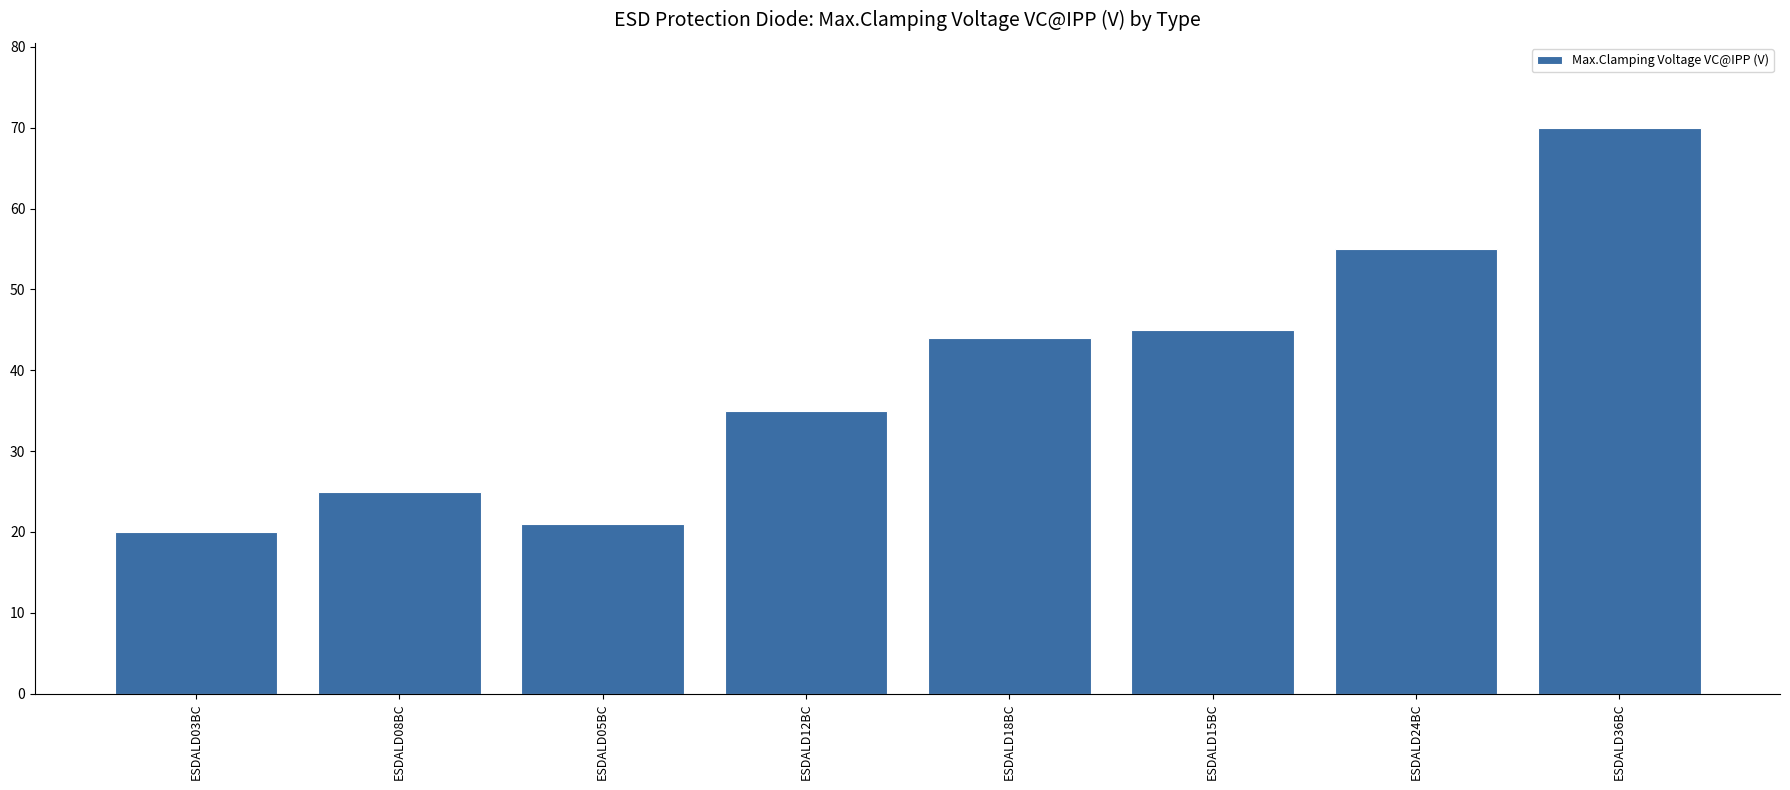

What is the difference between the values at ESDALD05BC and ESDALD08BC?

4